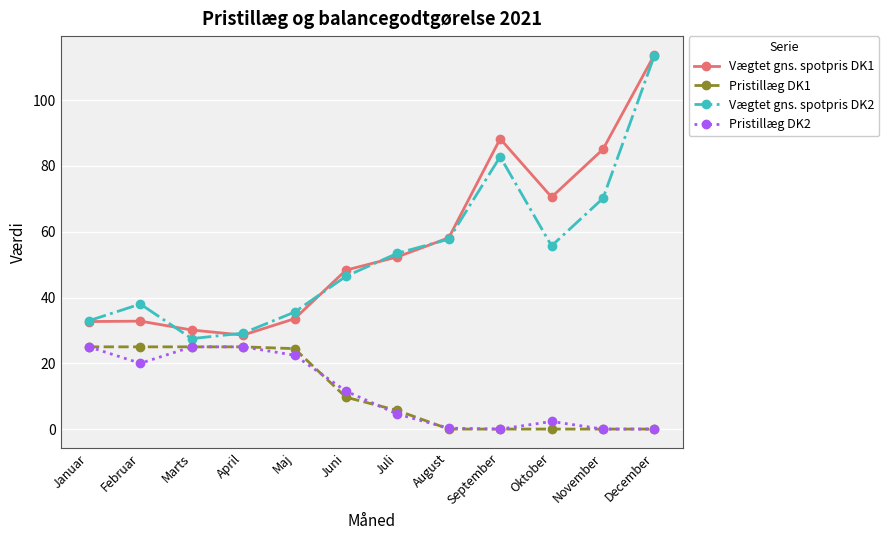

What is the total value across all series at April?

107.7